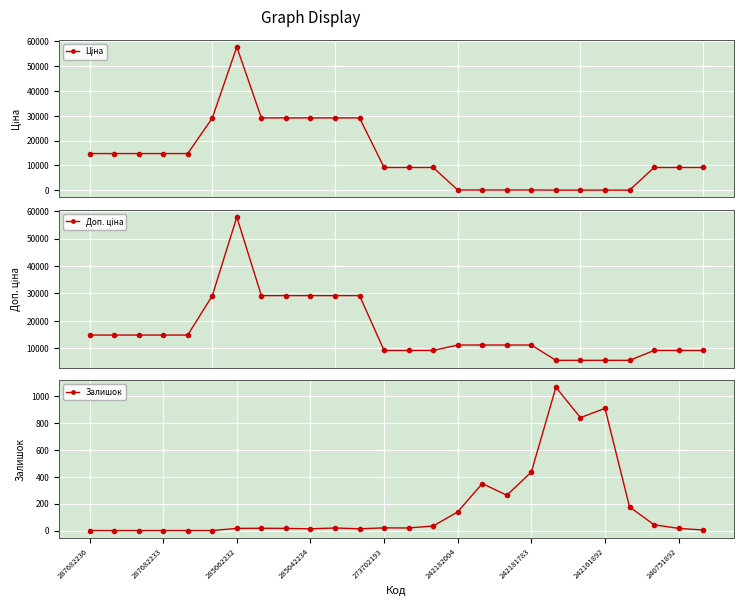

True or false: Залишок has more than 2 points higher than both neighbors.

True